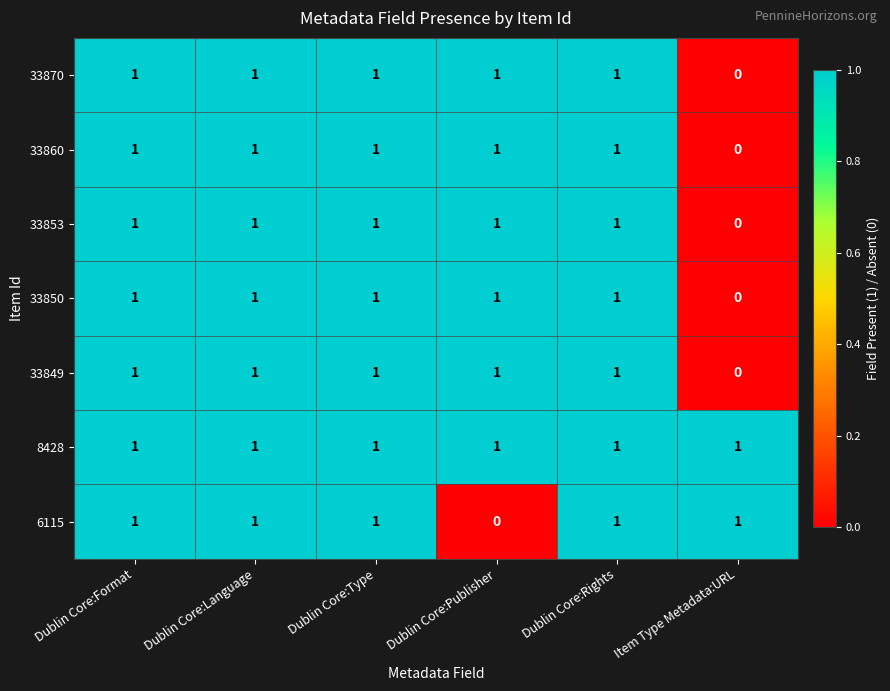

At how many categories does at least one series exceed 0?

6